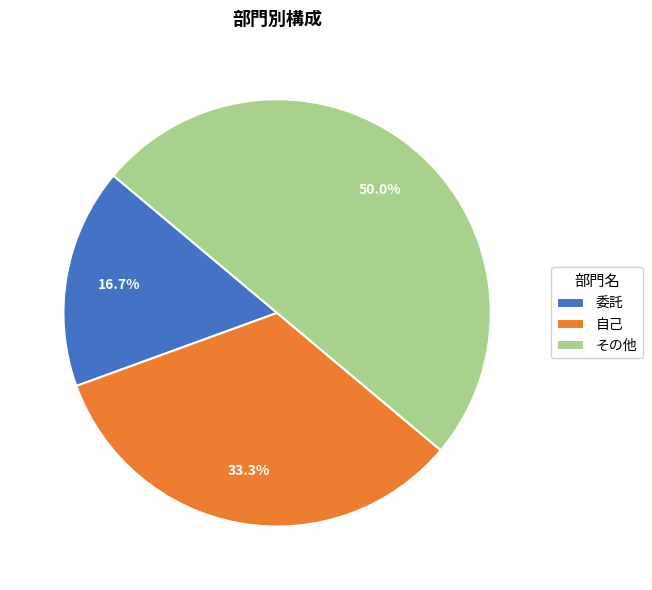

What percentage is NOT represented by 委託?

83.3%